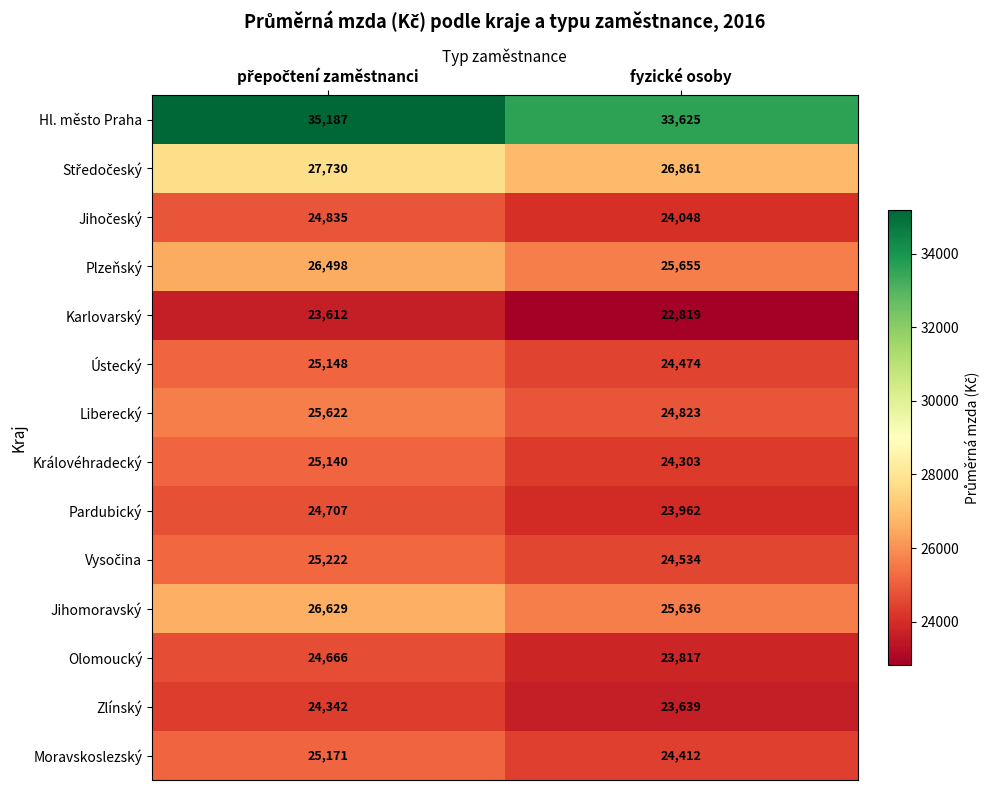

What is the difference between the maximum and minimum values in the Olomoucký series?

849